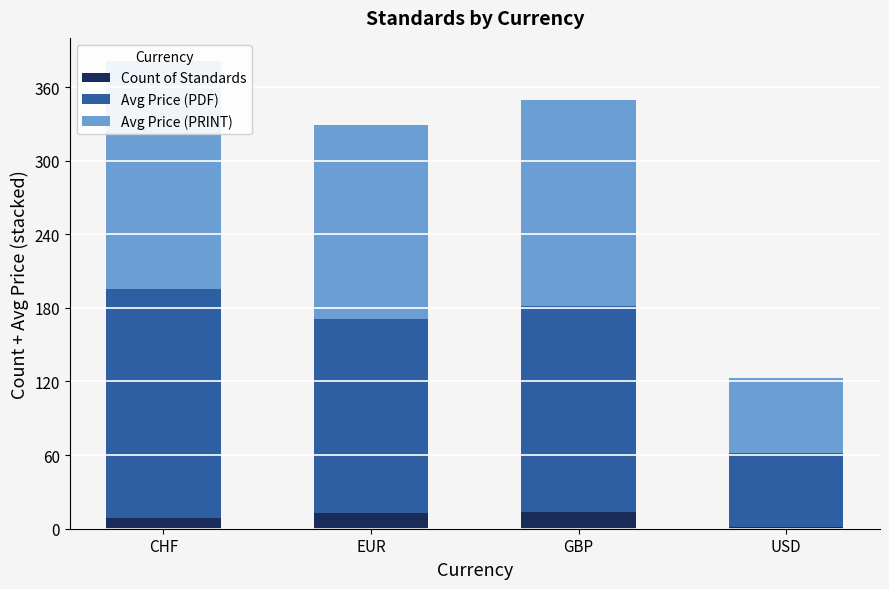

How many data points in Avg Price (PRINT) are less than 167?

2